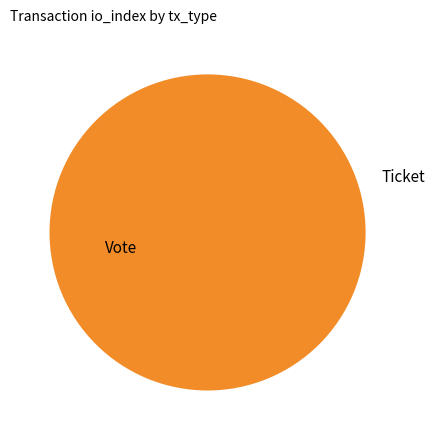

Which has a higher value, Ticket or Vote?

Vote